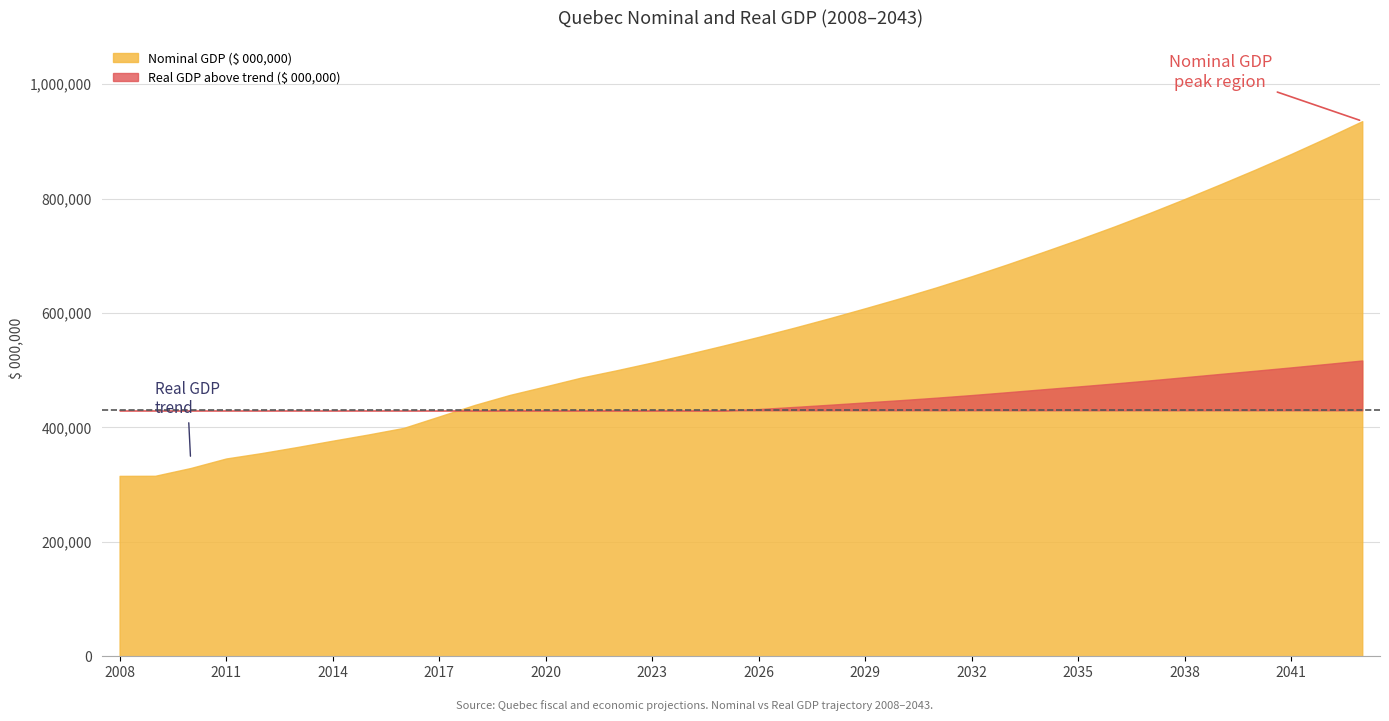

Which category has the highest value in the Real GDP ($ 000,000) series?

2043